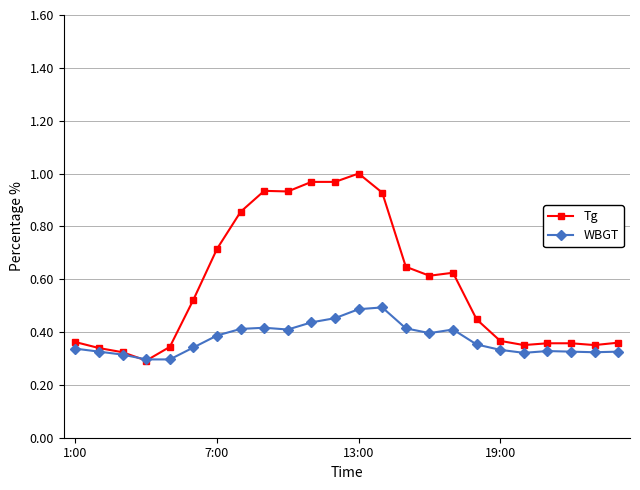

How many categories are shown in the chart?

24